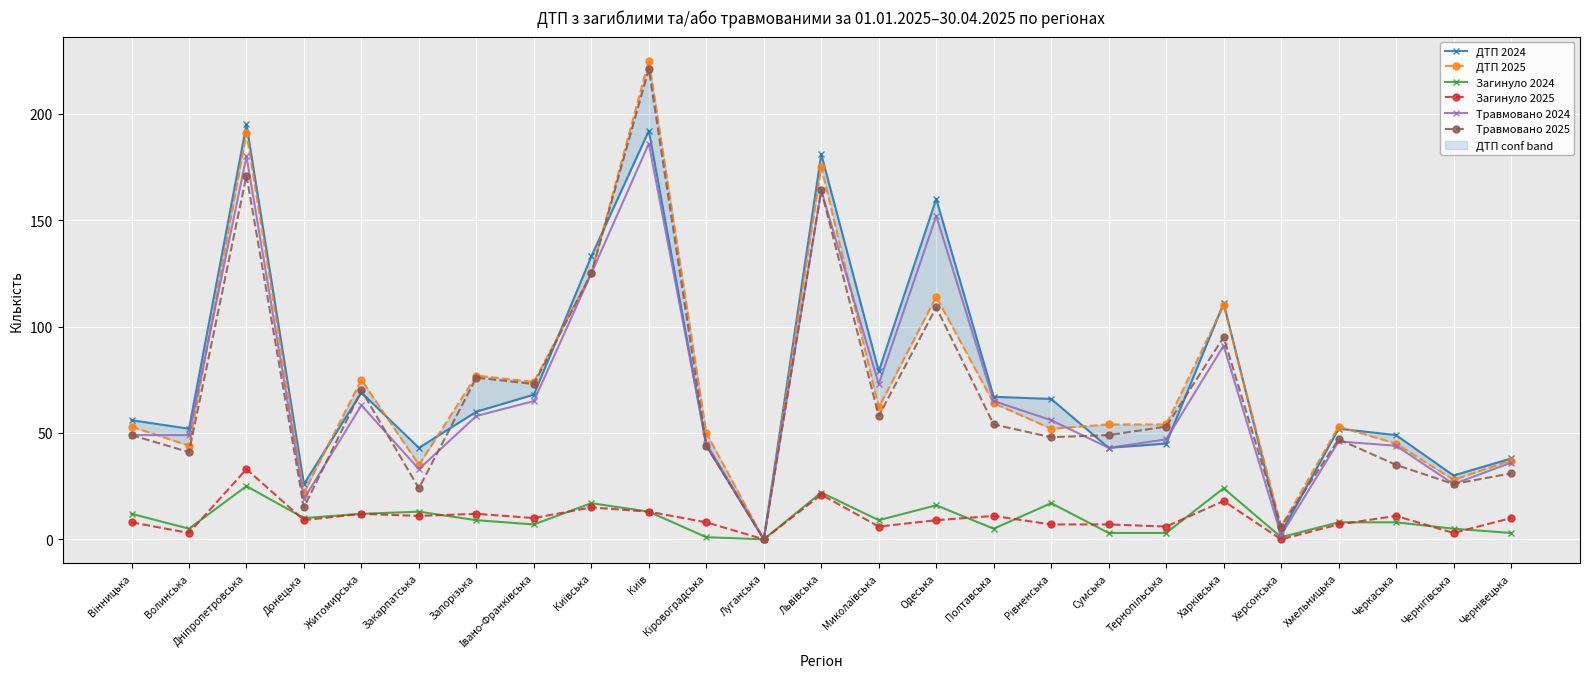

How many times do ДТП 2025 and Травмовано 2024 cross each other?

4